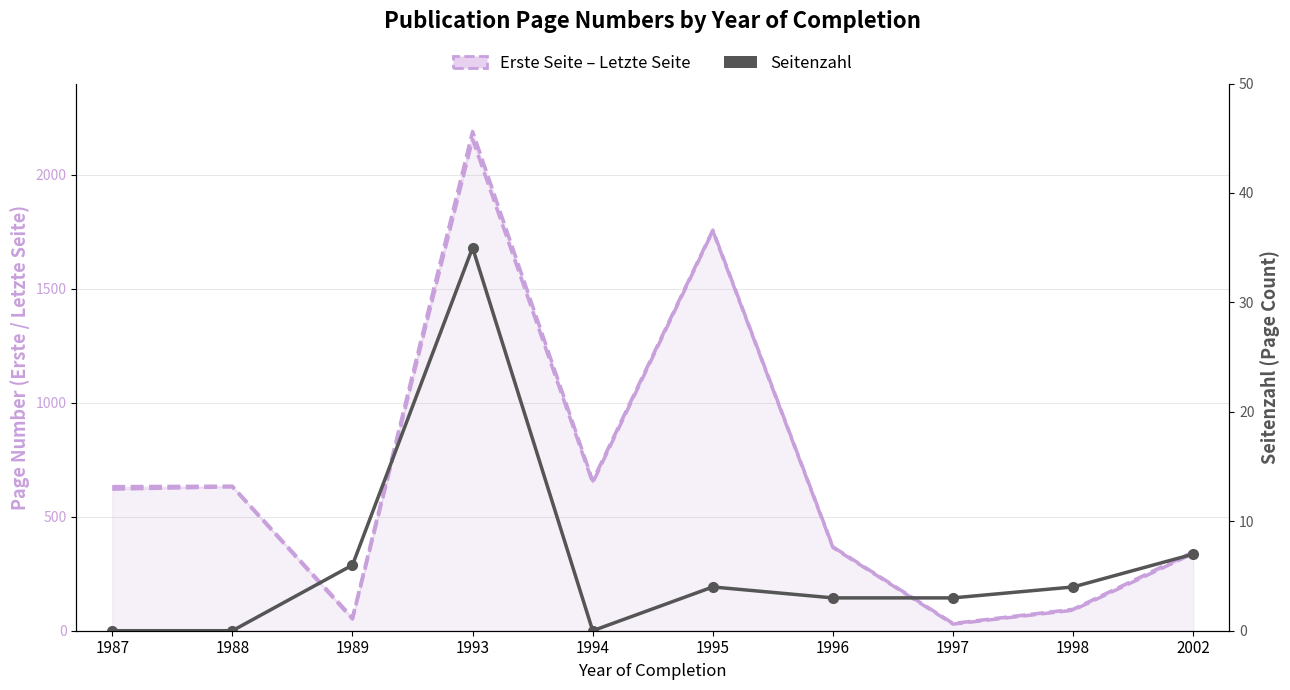

What is the greatest value displayed?

2190